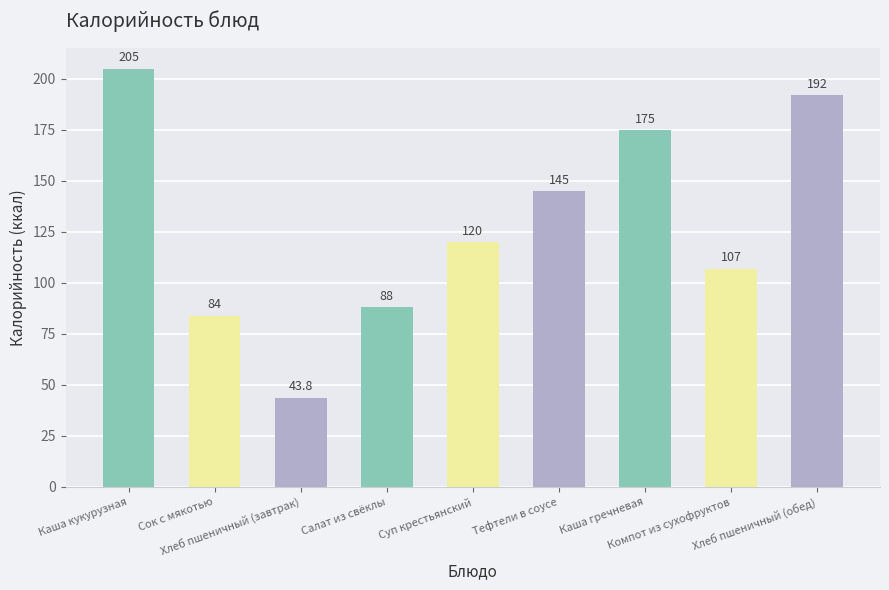

What is the value of the 6th bar from the left?

145.0